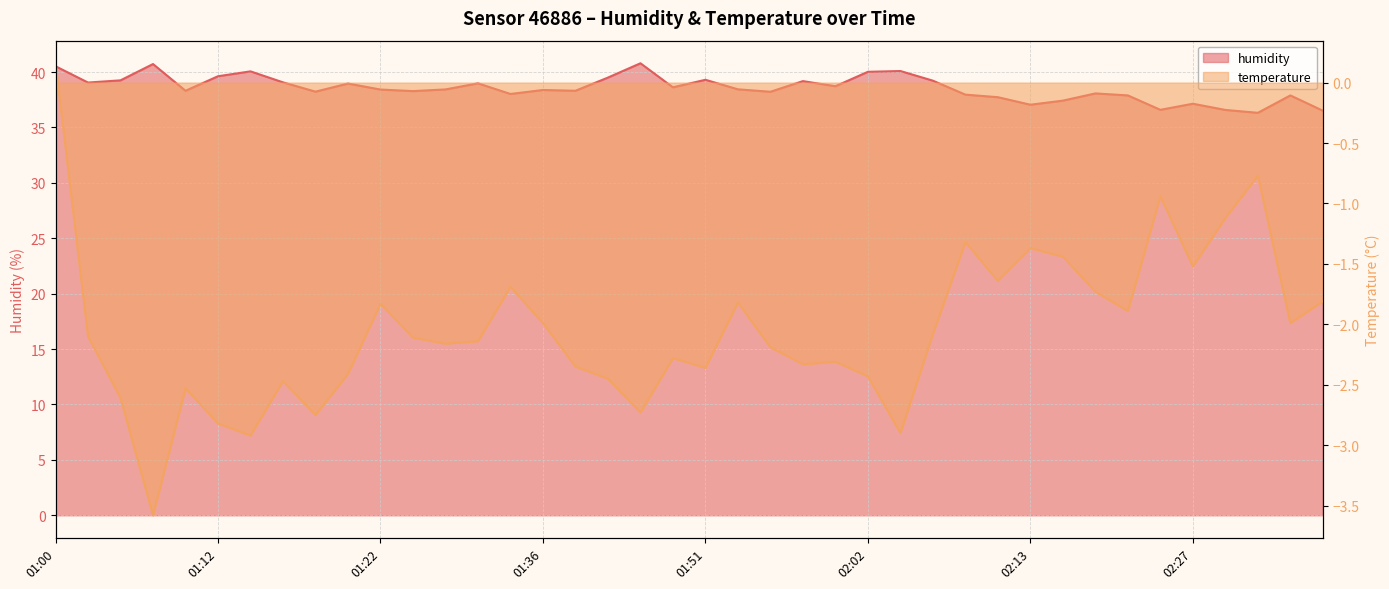

Count the number of categories in the chart.

40